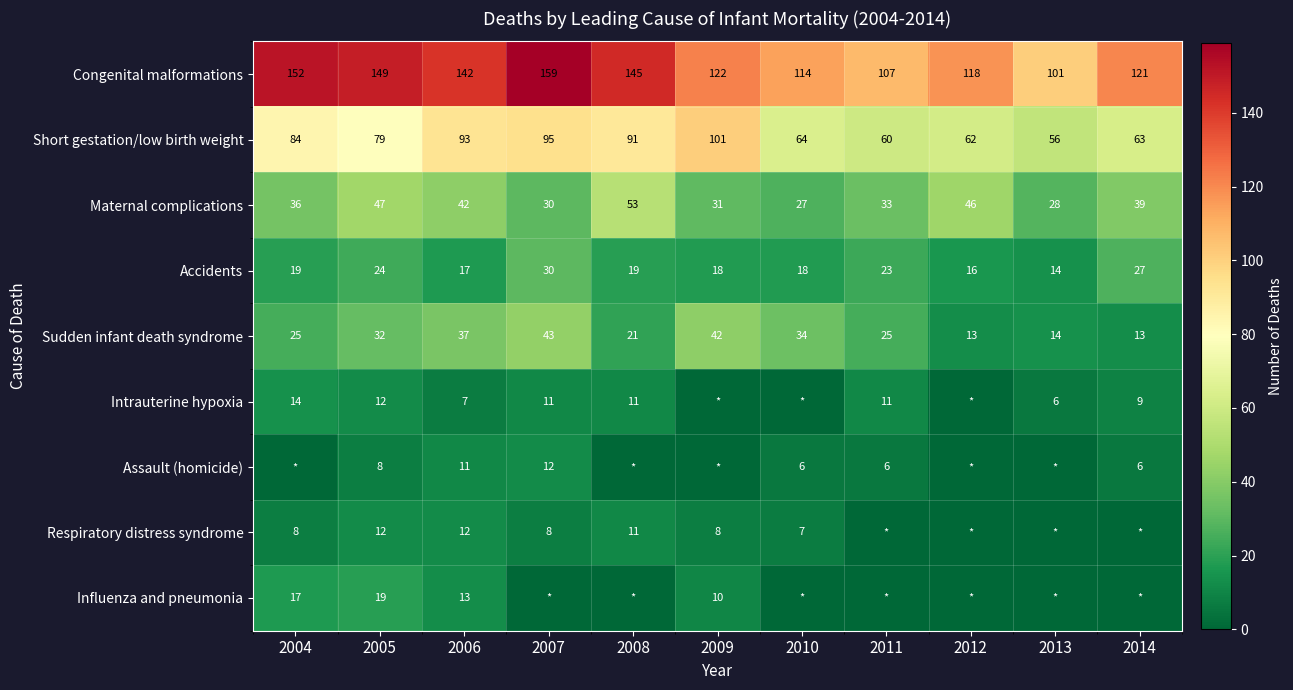

List the labels in order of Congenital malformations value, smallest first.

2013, 2011, 2010, 2012, 2014, 2009, 2006, 2008, 2005, 2004, 2007